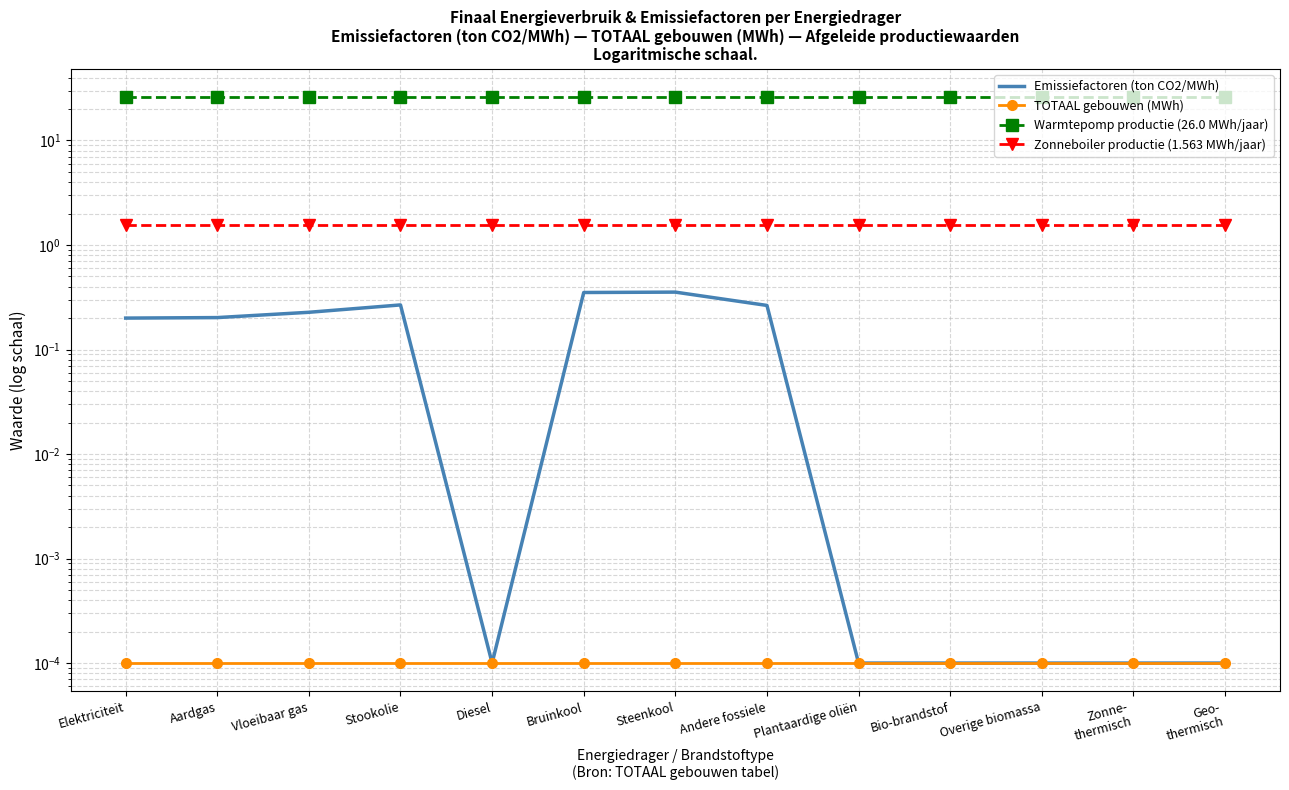

Does the chart have visible grid lines?

Yes